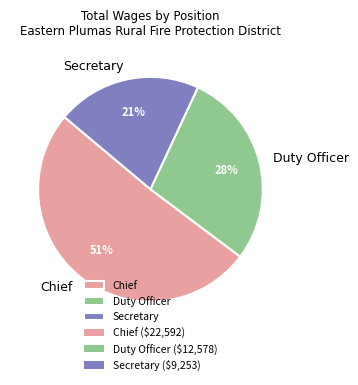

Count the number of slices in the pie.

3